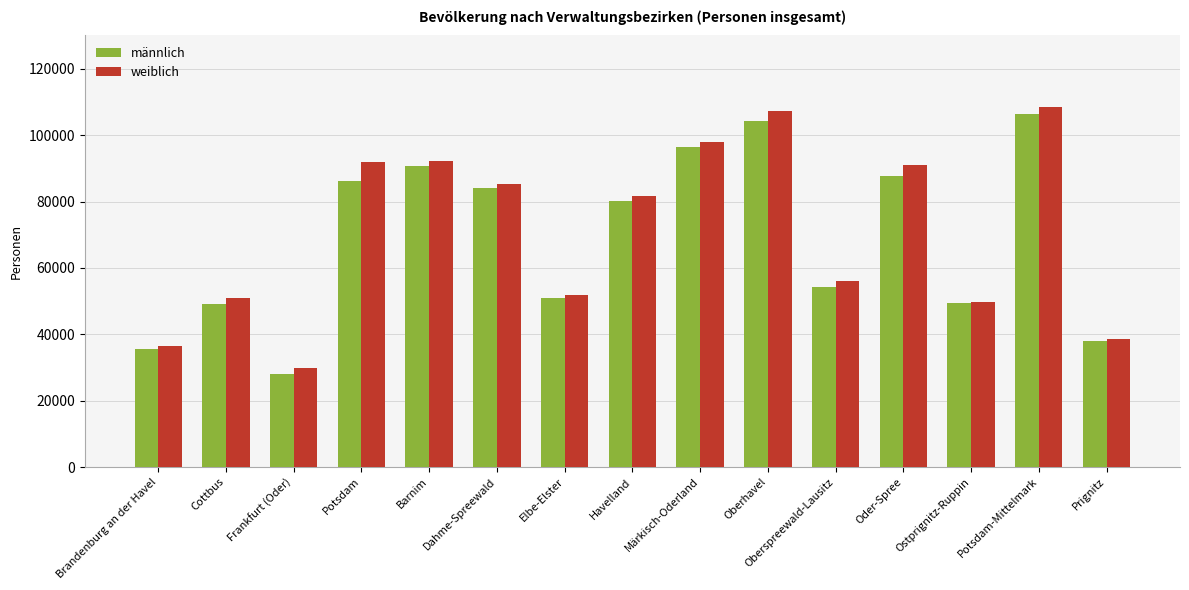

Is the value of weiblich at Dahme-Spreewald greater than the value of männlich at Havelland?

Yes